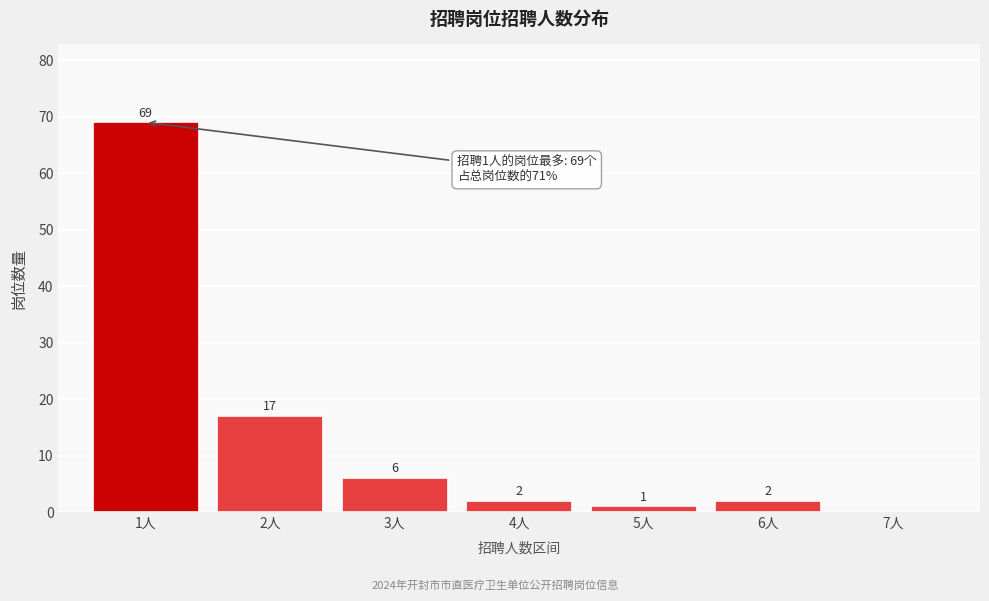

Over which range of the x-axis is the bar tallest?

0.5 to 1.5